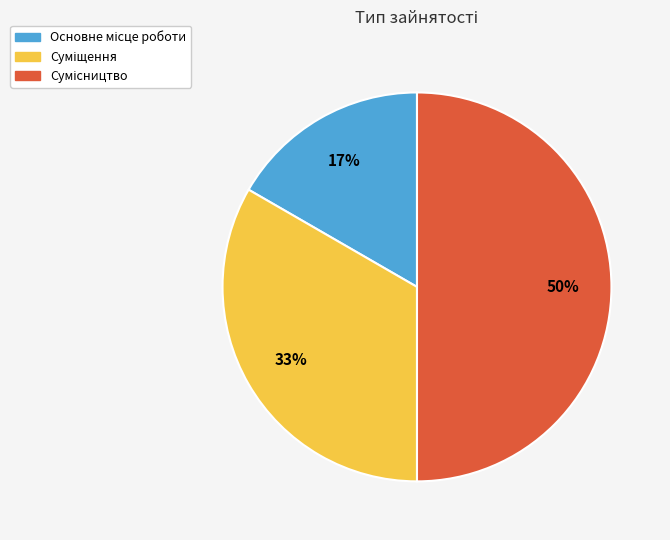

To the nearest percent, what is the average slice percentage?

33%